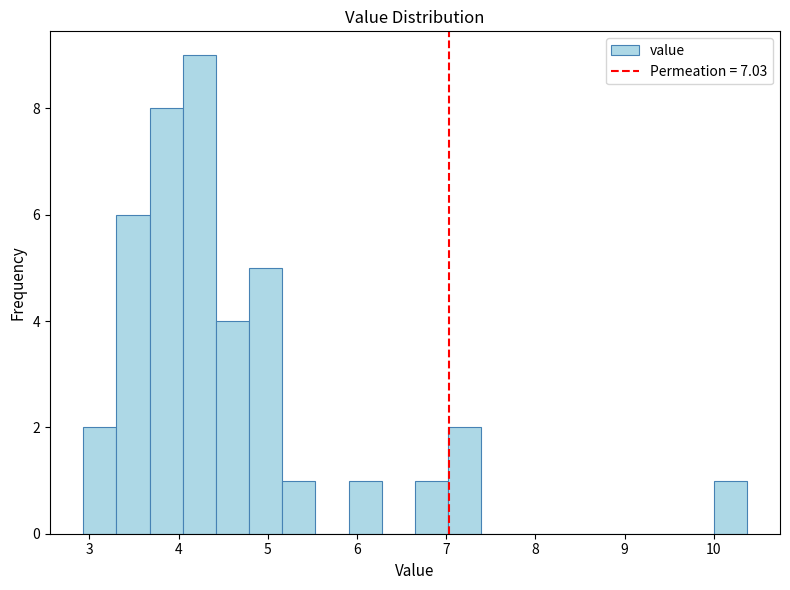

Read against the x-axis, roughly where is the centre of the tallest bar?

4.2